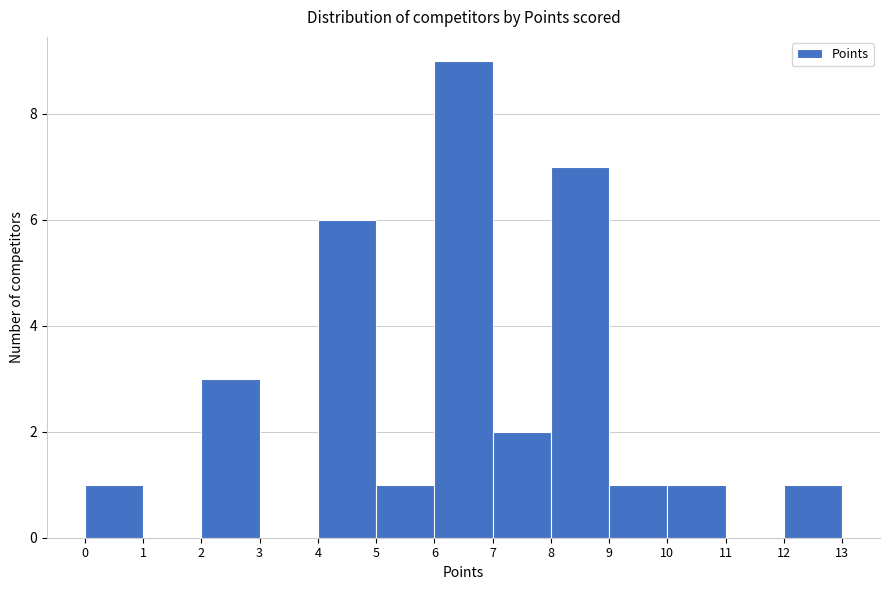

Over which range of the x-axis is the bar tallest?

6 to 7